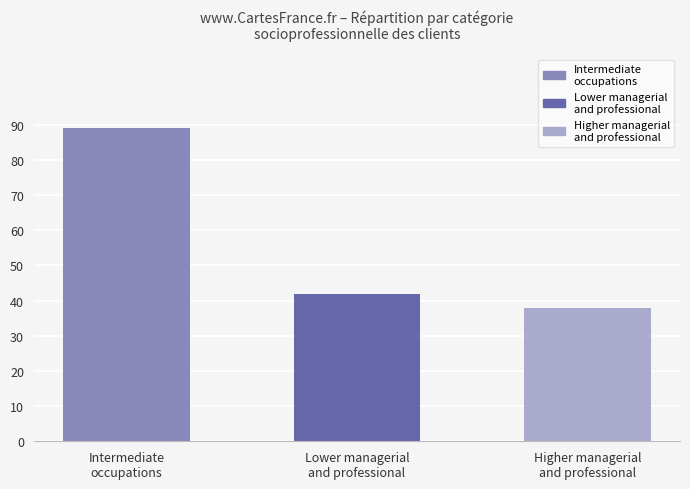

Where is the data nearest to the value 63?

Lower managerial
and professional